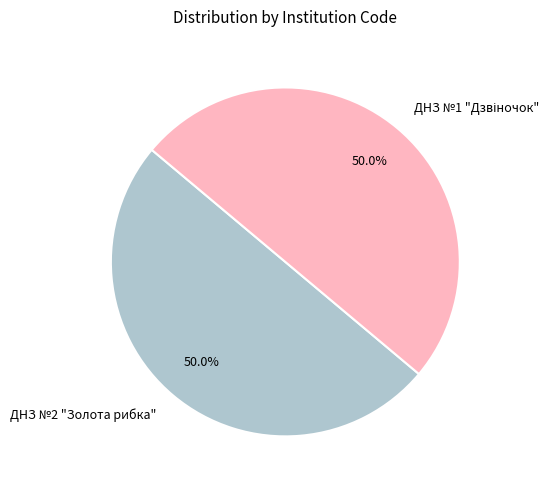

How many segments does this pie chart have?

2